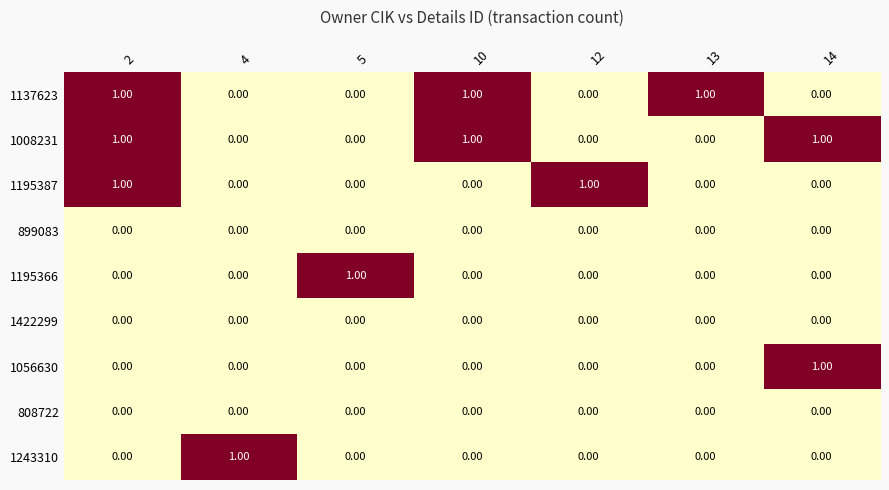

What is the spread (max minus min) of values at 12?

1